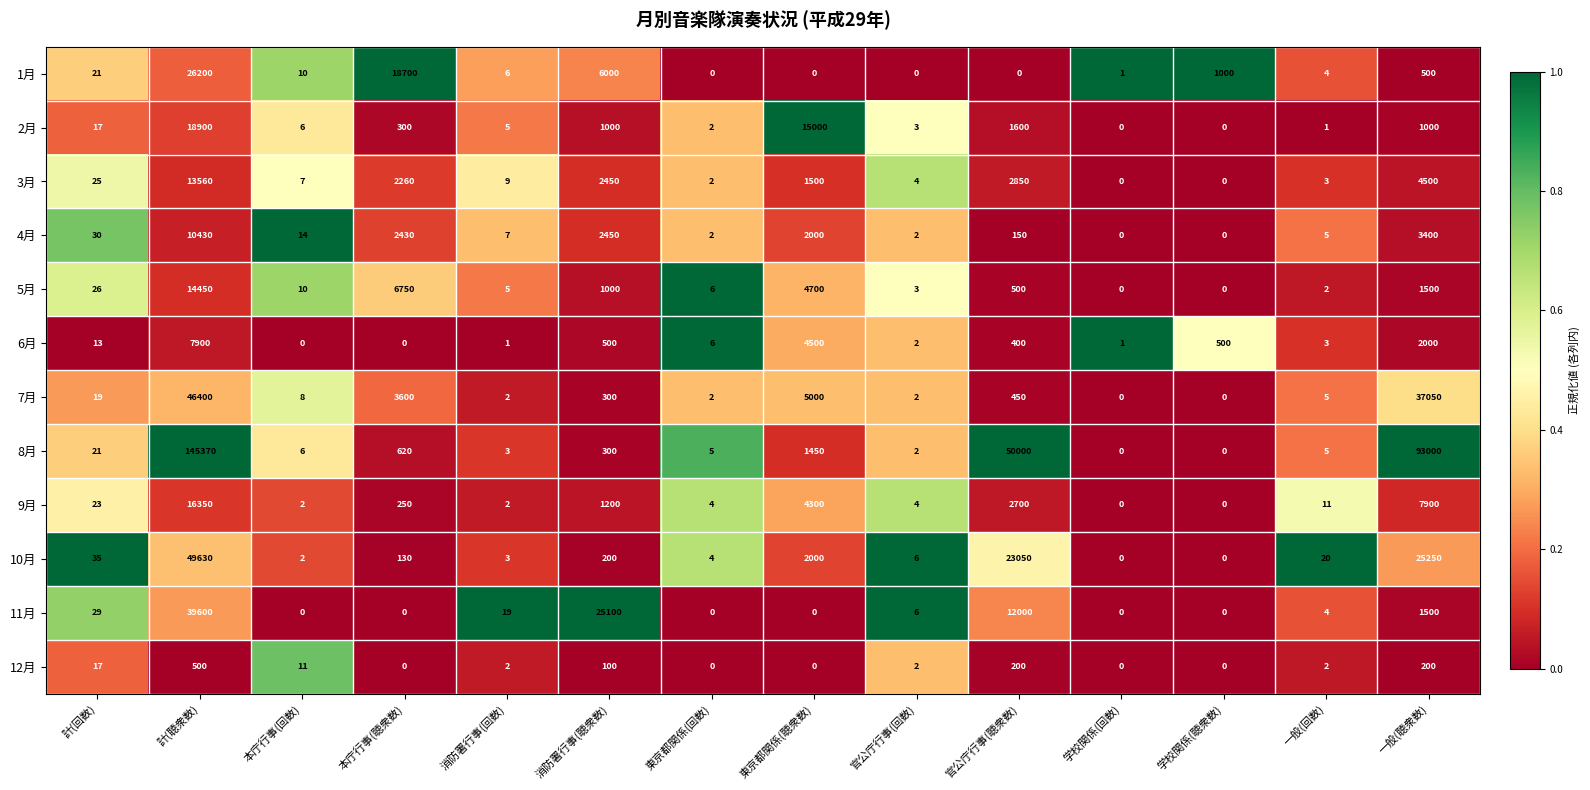

Which series has the largest range (max minus min)?

8月